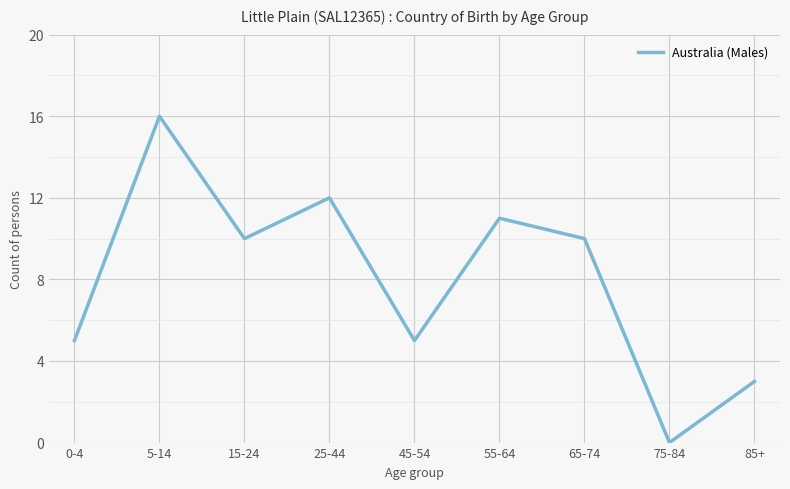

What is the ratio of the value at 5-14 to the value at 0-4?

3.2